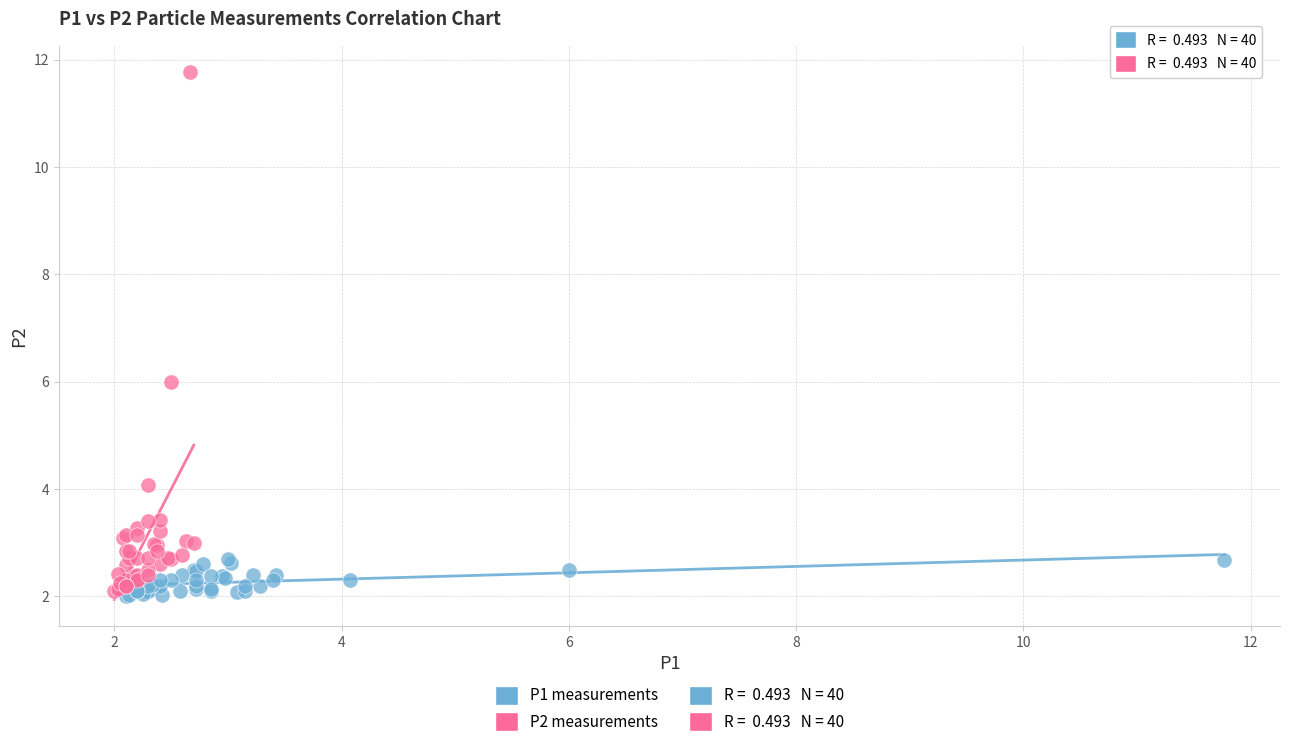

Which series contains the highest Y value?

P2 measurements